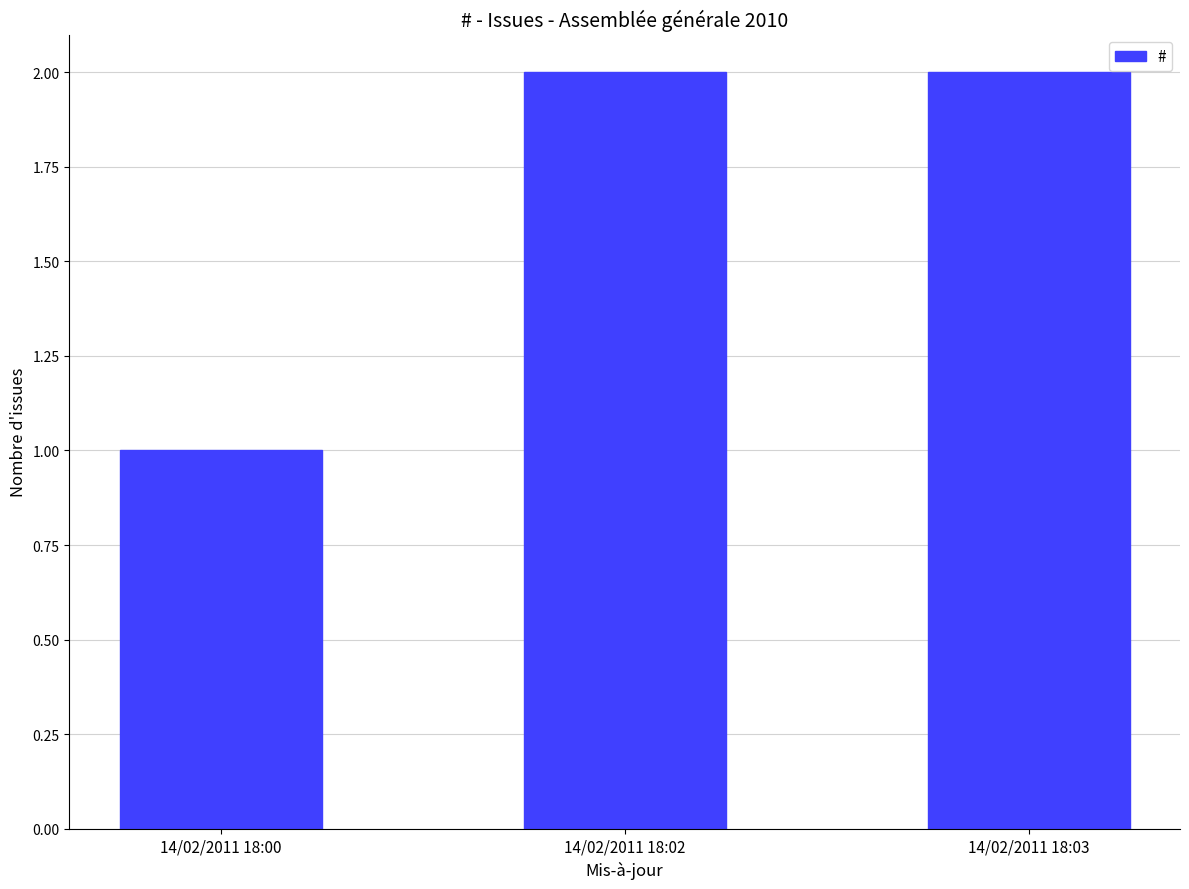

What value does the data have at 14/02/2011 18:03?

2